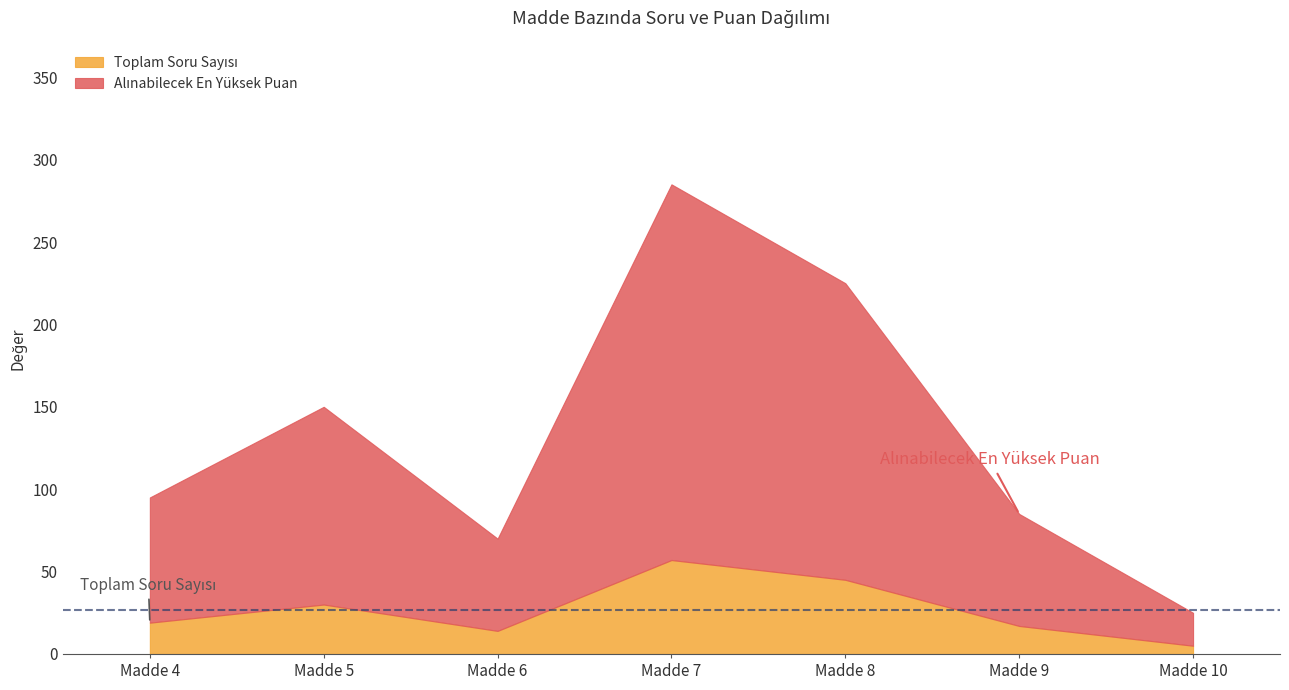

At which category does the chart reach its peak across all series?

Madde 7